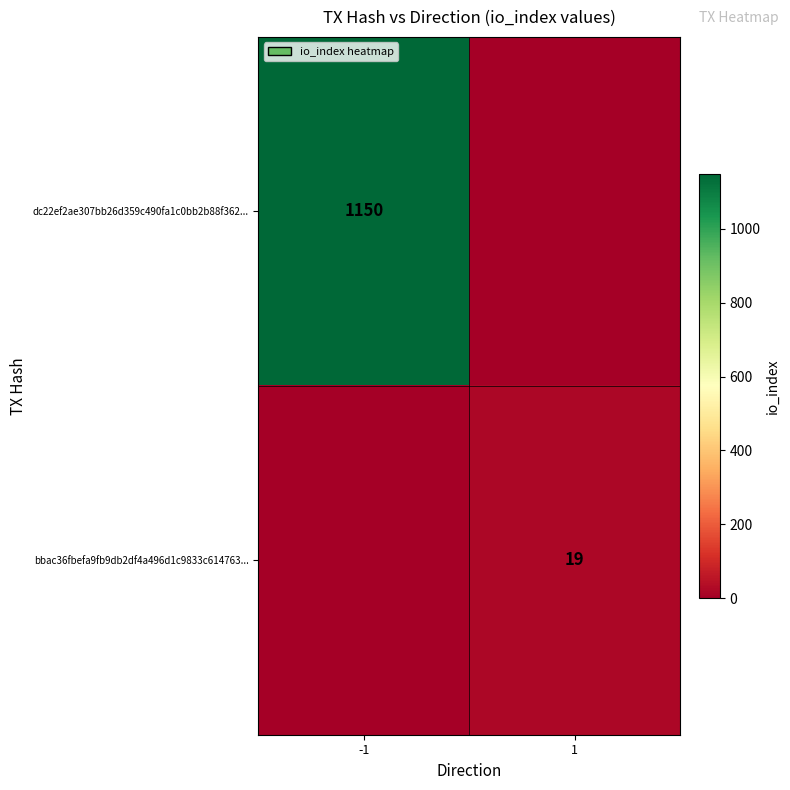

Is the value of dc22ef2ae307bb26d359c490fa1c0bb2b88f362... at -1 greater than the value of bbac36fbefa9fb9db2df4a496d1c9833c614763... at 1?

Yes